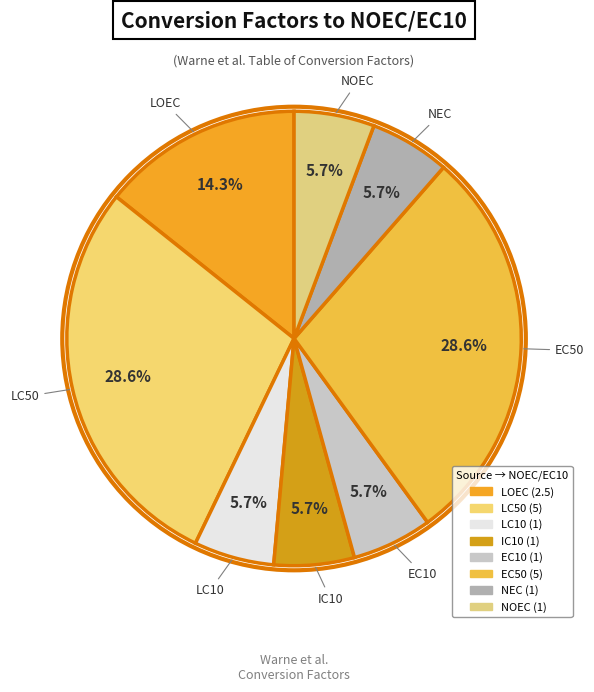

True or false: NOEC accounts for 16% of the total.

False